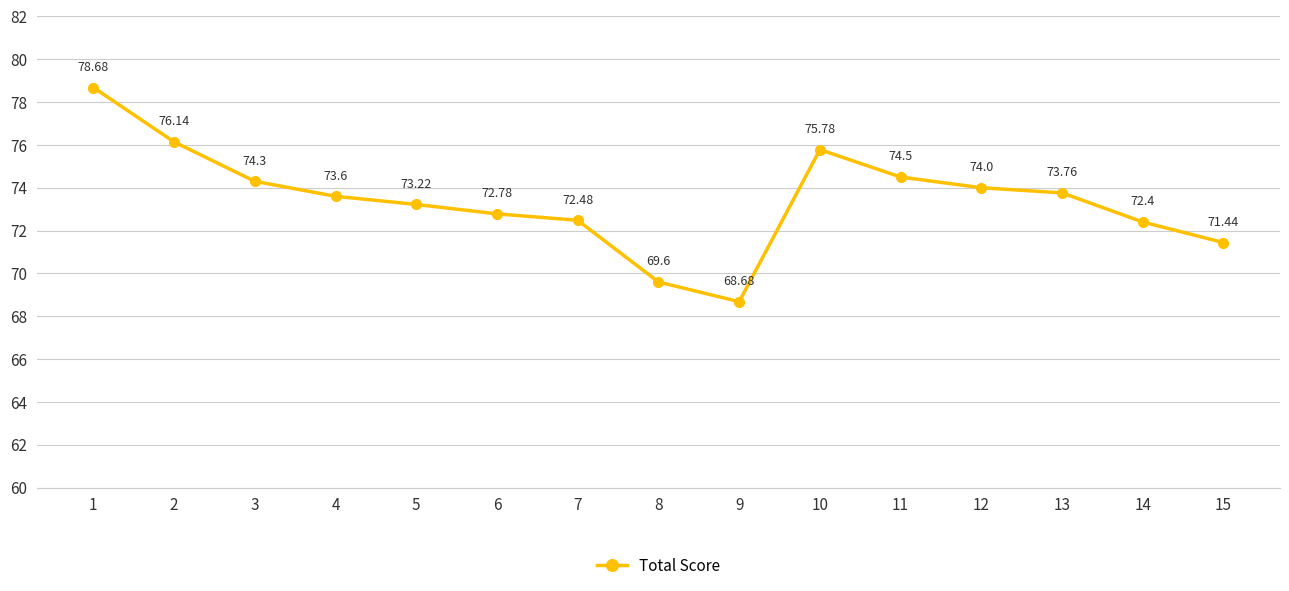

Where is the first local minimum?

9